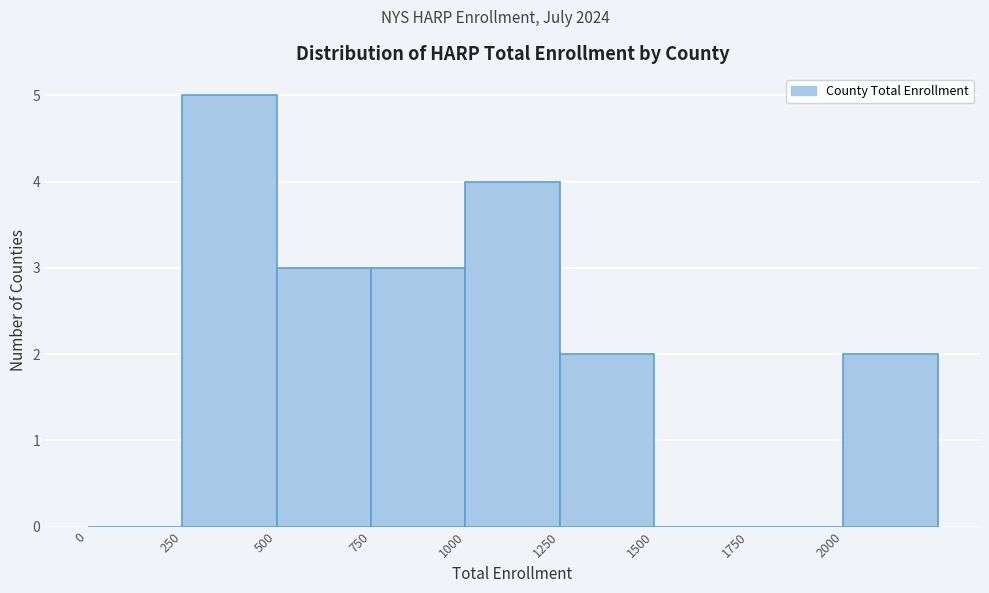

Reading left to right, list every bar in this chart as the range it spans on the x-axis followed by its height. The values are not printed on the chart, so give them approximately, as read against the axis.

0 to 250: 0
250 to 500: 5
500 to 750: 3
750 to 1000: 3
1000 to 1250: 4
1250 to 1500: 2
1500 to 1750: 0
1750 to 2000: 0
2000 to 2250: 2